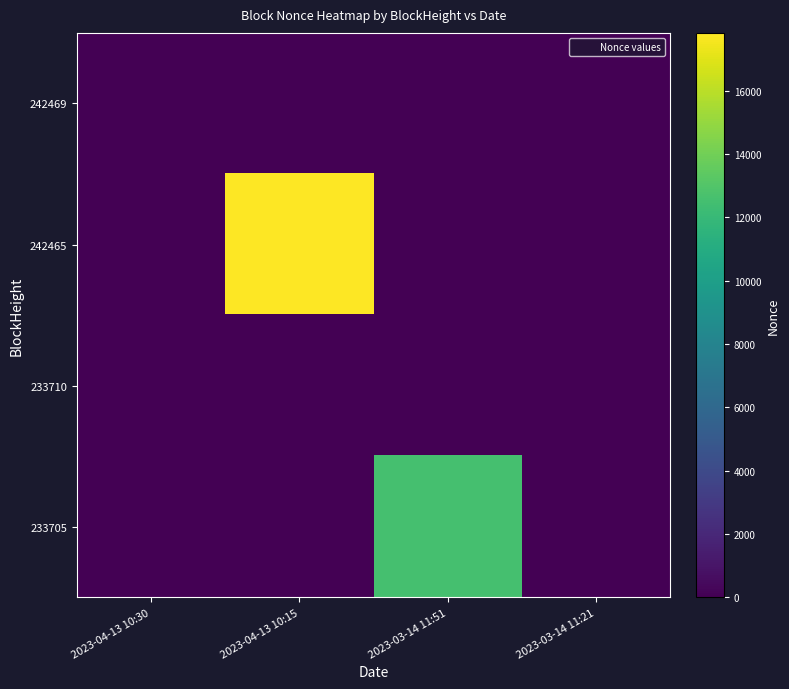

What is the difference between the highest and lowest values at 2023-03-14 11:51?

12588